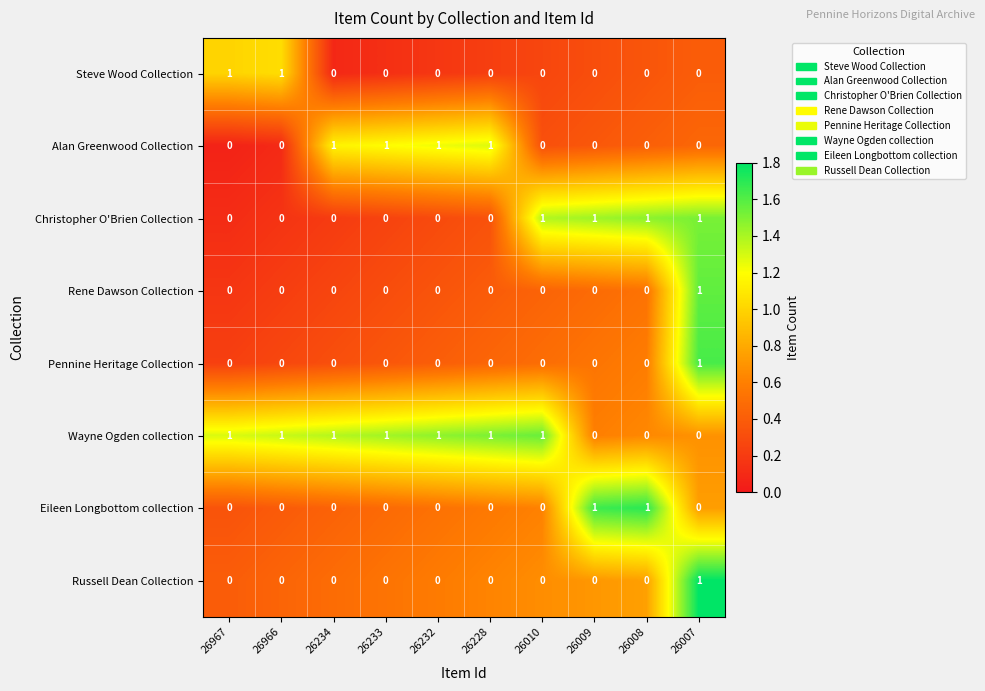

True or false: Pennine Heritage Collection has a value of 0 at 26233.

True